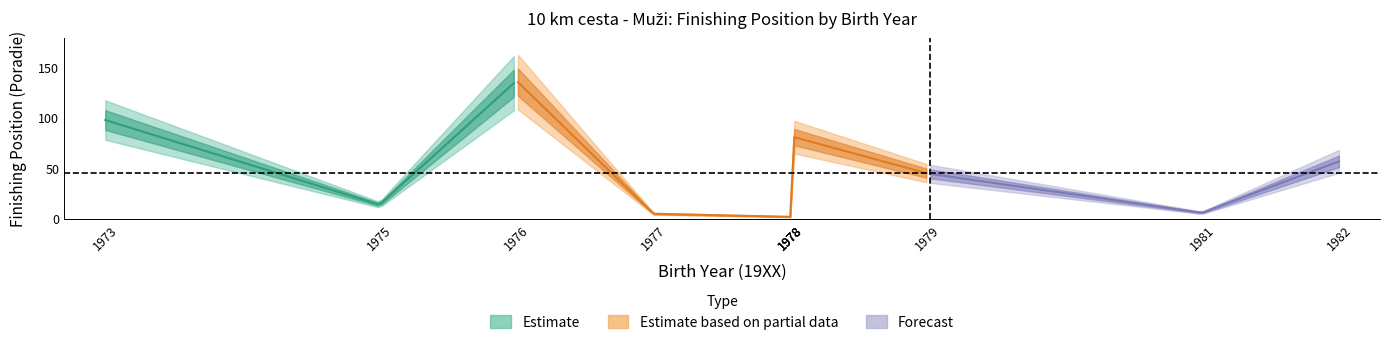

Does the chart have visible grid lines?

No